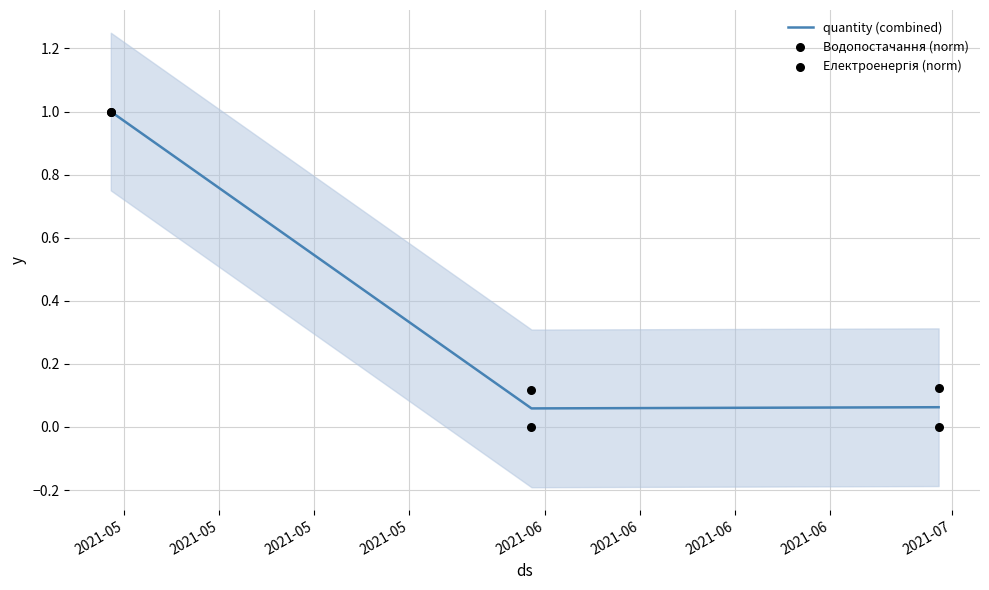

Which series contains the highest Y value?

quantity (combined)